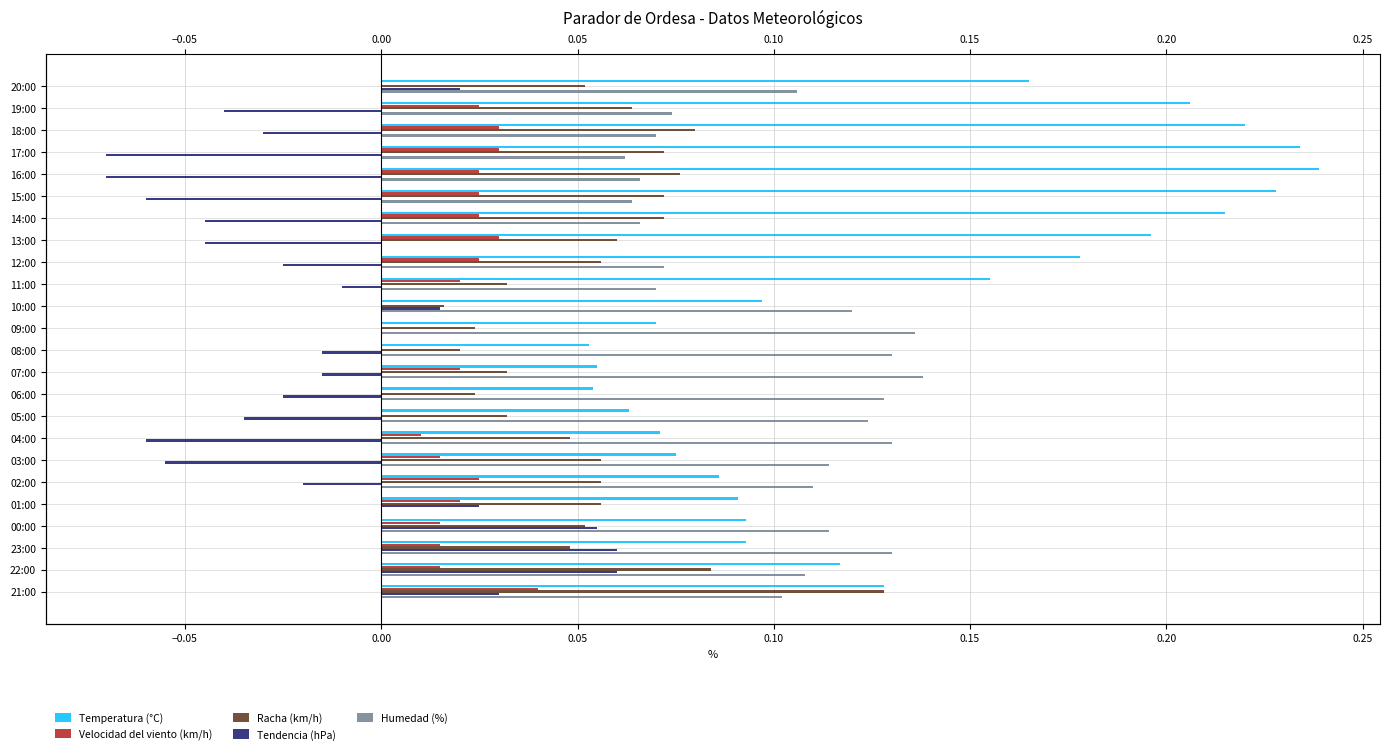

What is the smallest value displayed?

-0.1